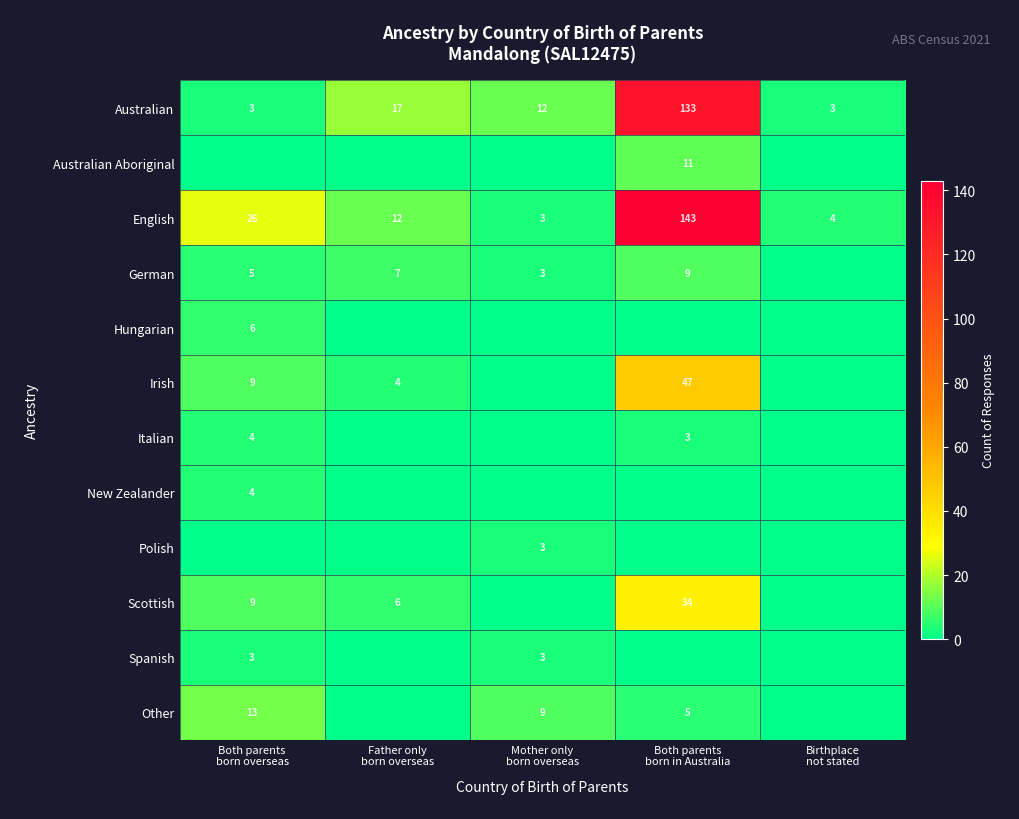

True or false: German has a value of 4 at Birthplace not stated.

False